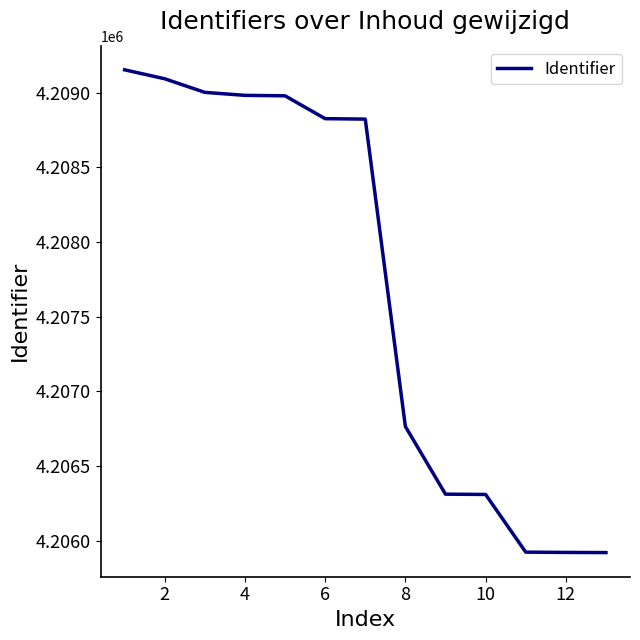

What is the difference between the maximum and minimum values?

3231